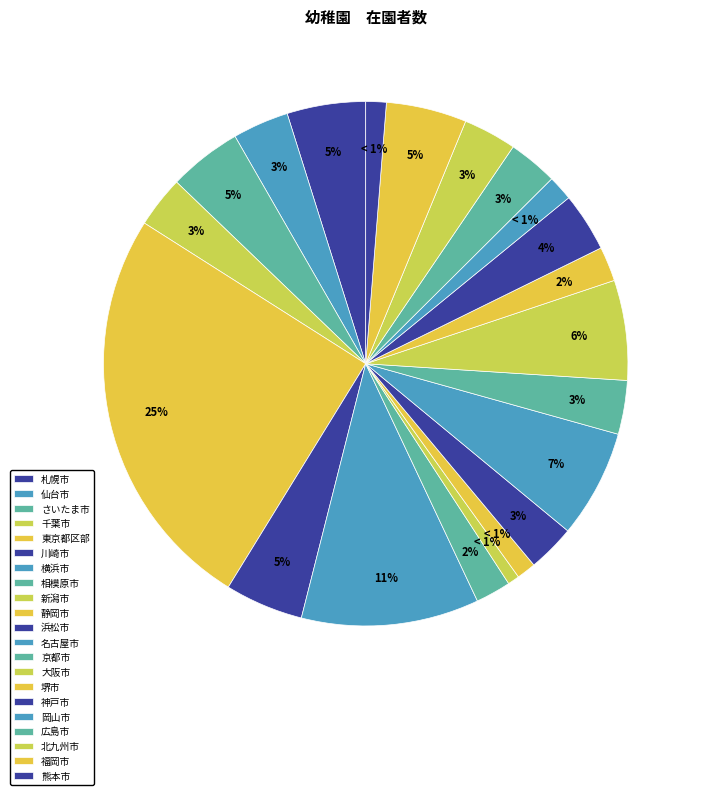

What portion of the pie excludes 岡山市?

98.5%